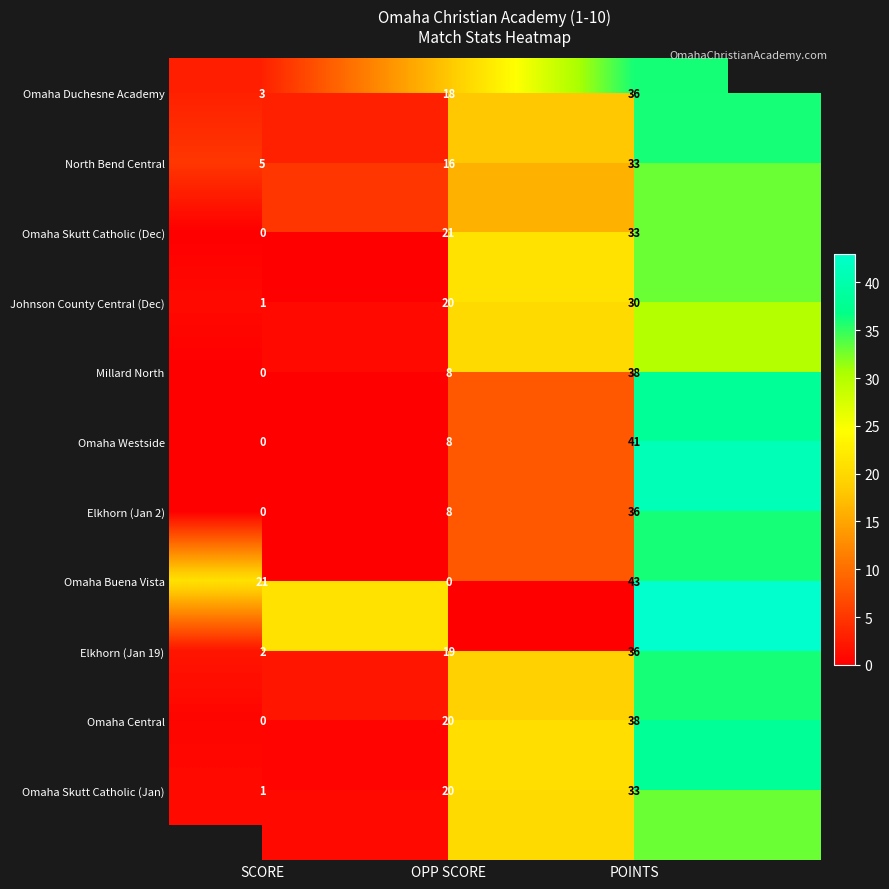

Is the value of Omaha Duchesne Academy at OPP SCORE greater than the value of Omaha Central at OPP SCORE?

No